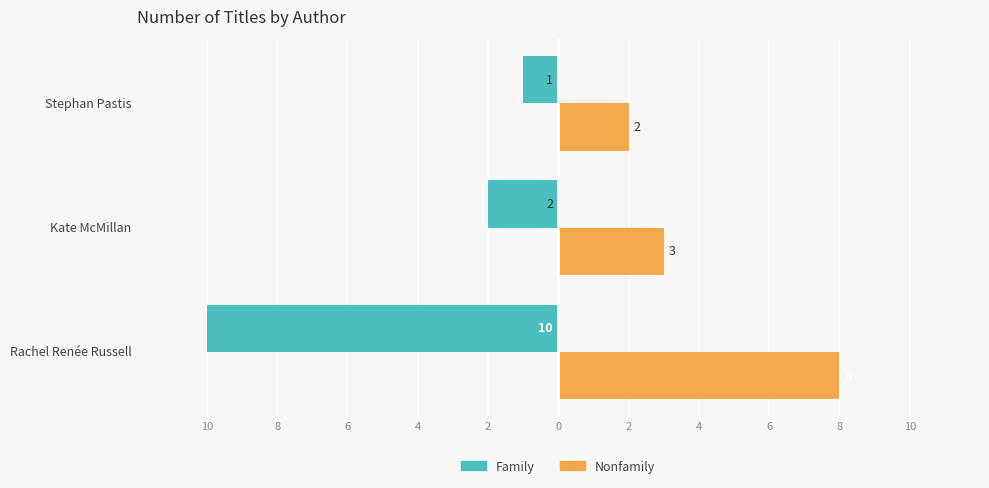

Rank the series by their average value, from lowest to highest.

Family, Nonfamily